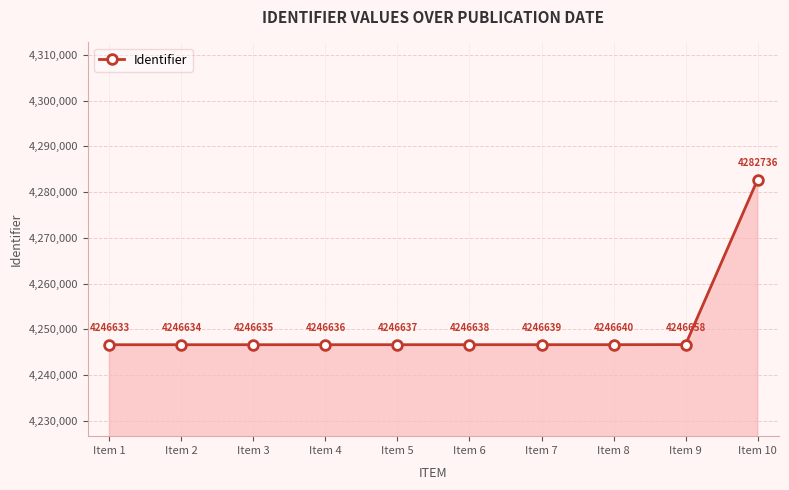

Reading right to left, what are all the values shown in this chart?

Item 10=4282736	Item 9=4246658	Item 8=4246640	Item 7=4246639	Item 6=4246638	Item 5=4246637	Item 4=4246636	Item 3=4246635	Item 2=4246634	Item 1=4246633